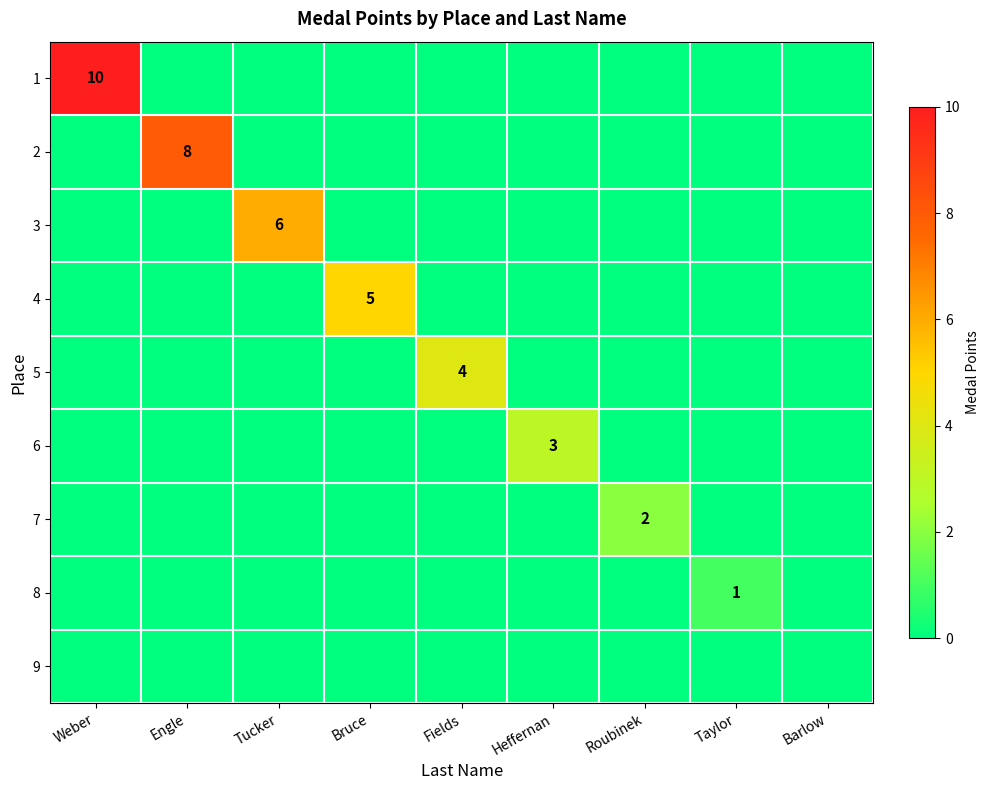

How many series are shown in this chart?

9